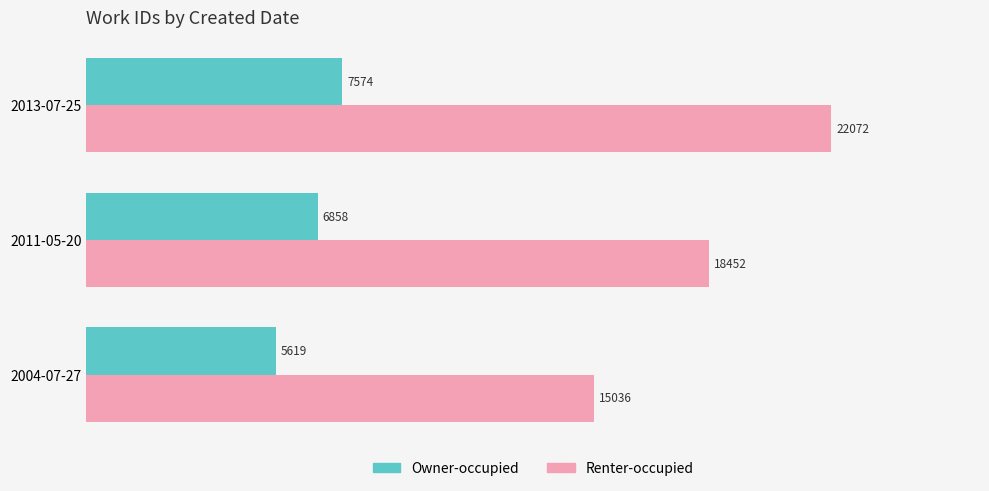

Which series changed the most between 2004-07-27 and 2013-07-25?

Renter-occupied